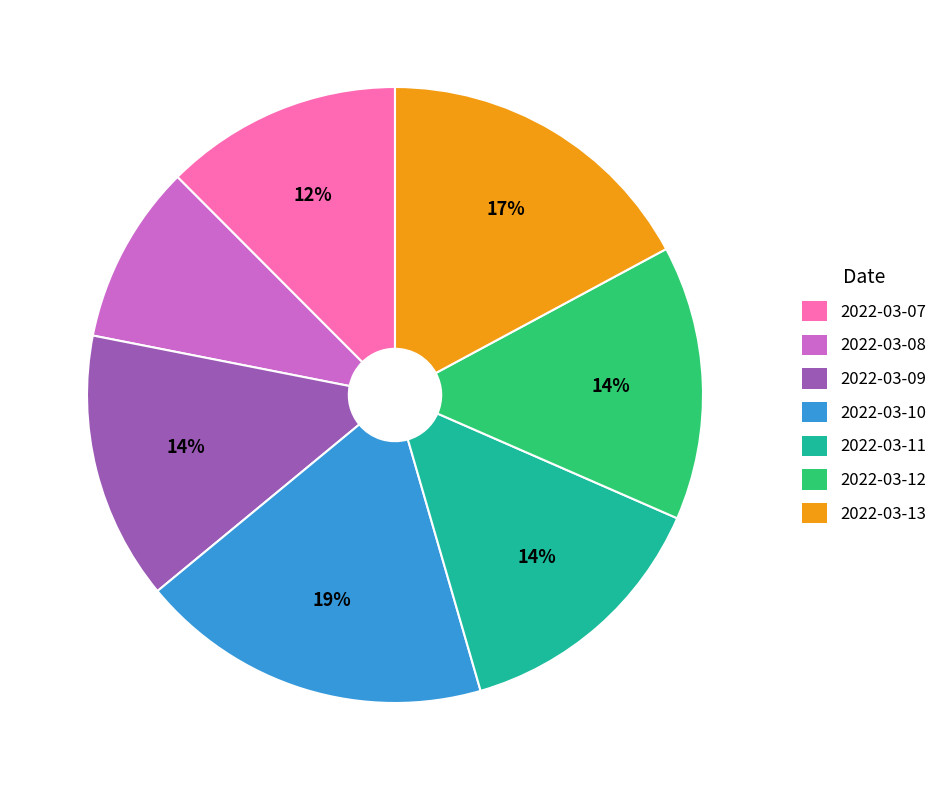

To the nearest percent, what percentage of the pie is 2022-03-07?

12%